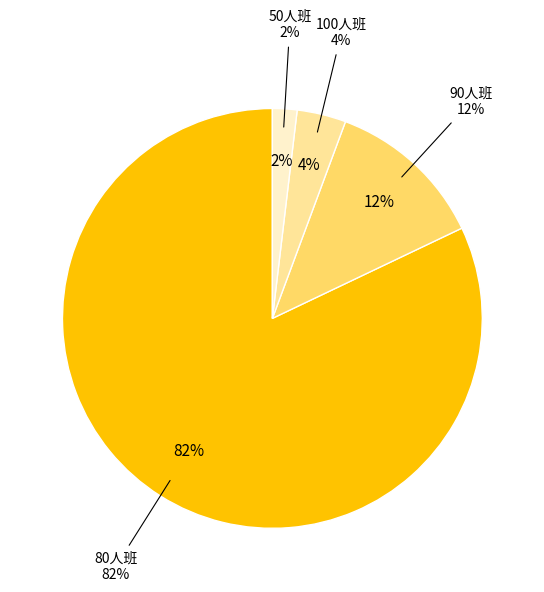

True or false: 50 accounts for 25% of the total.

False